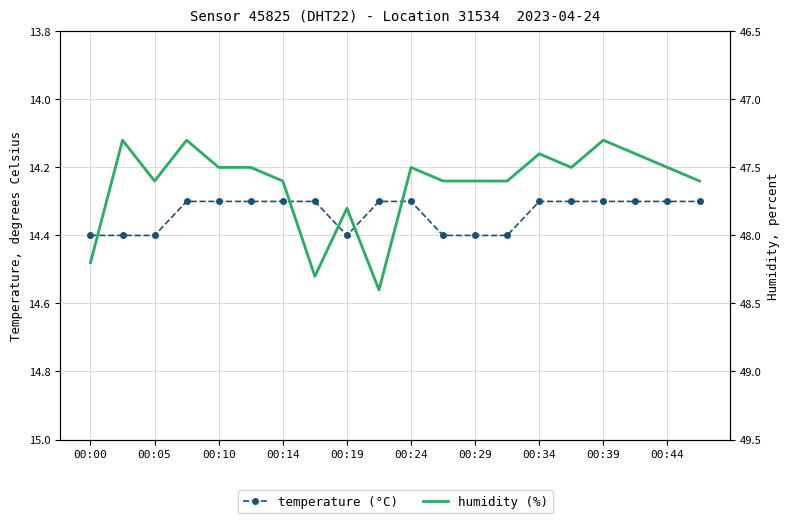

The value of humidity at 00:24 is 23.6. True or false?

False